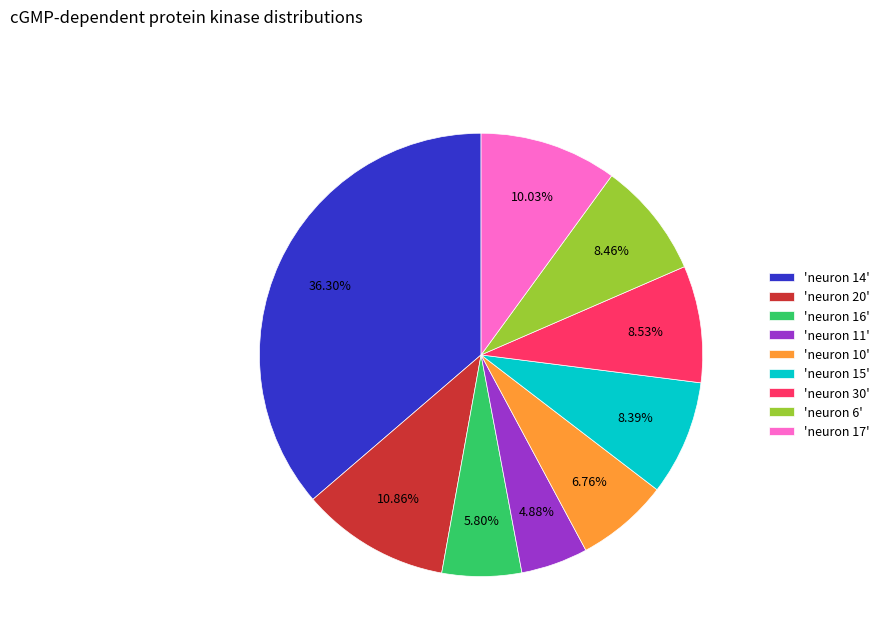

Is the sum of 'neuron 14' and 'neuron 16' greater than half?

No